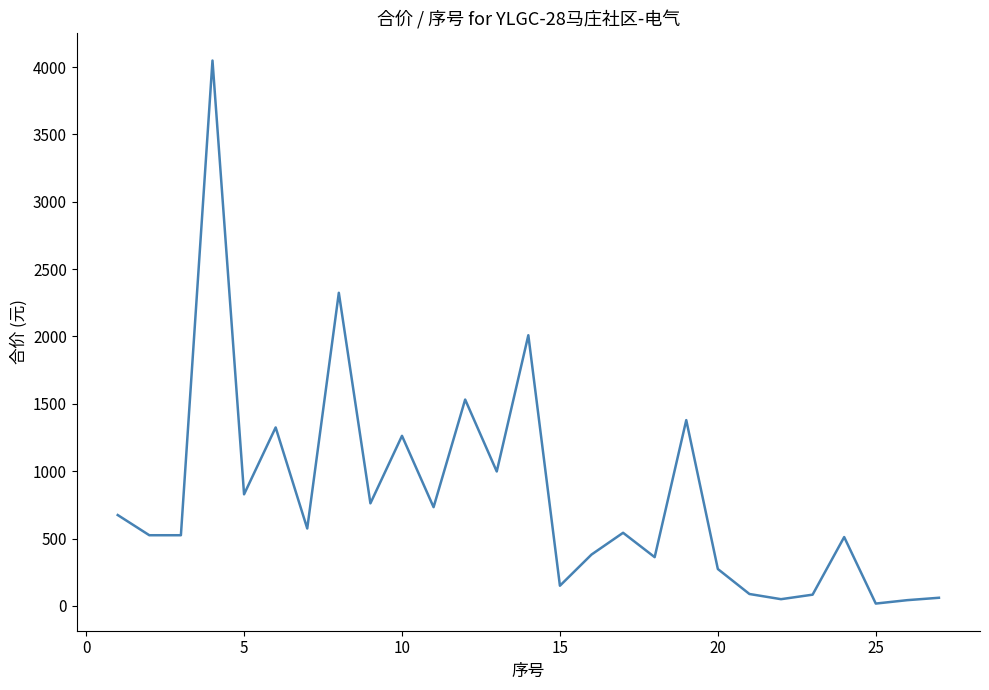

What is the difference between the maximum and minimum values?

4031.3